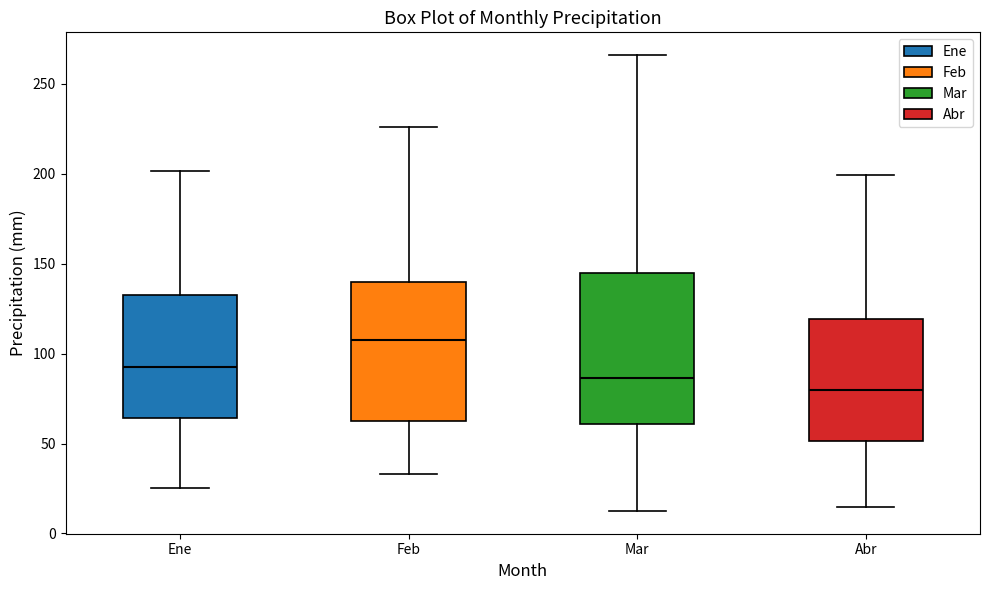

Which box's median line is the highest?

Feb